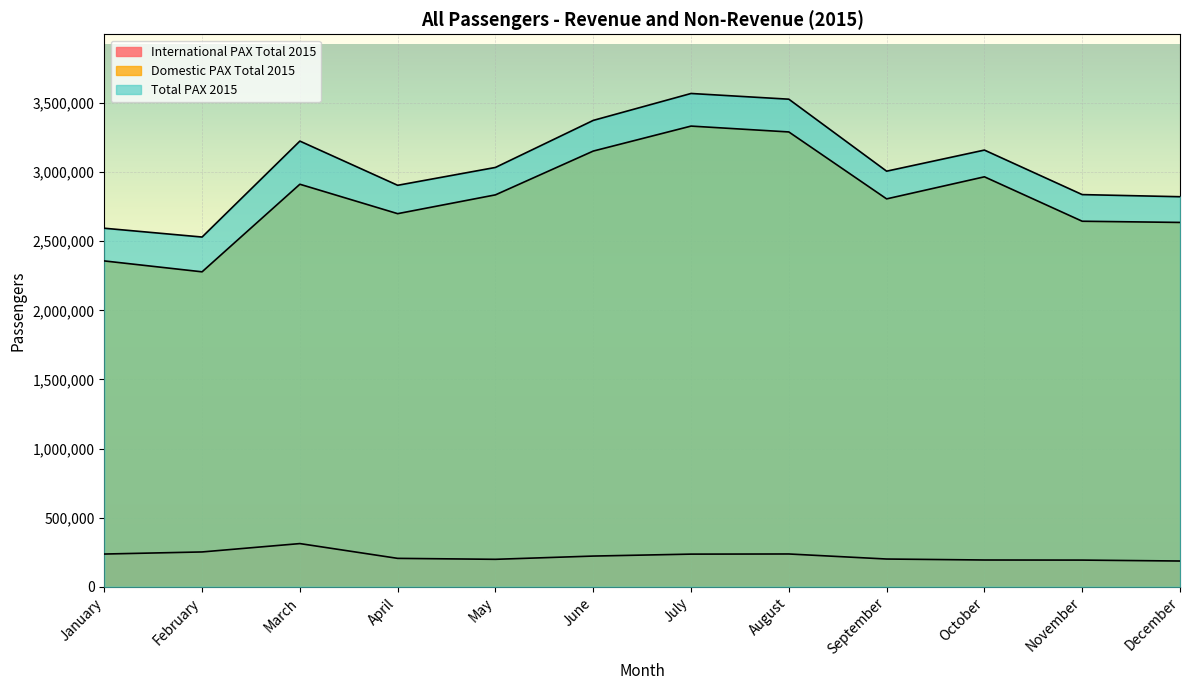

Which series has the largest range (max minus min)?

Domestic PAX Total 2015